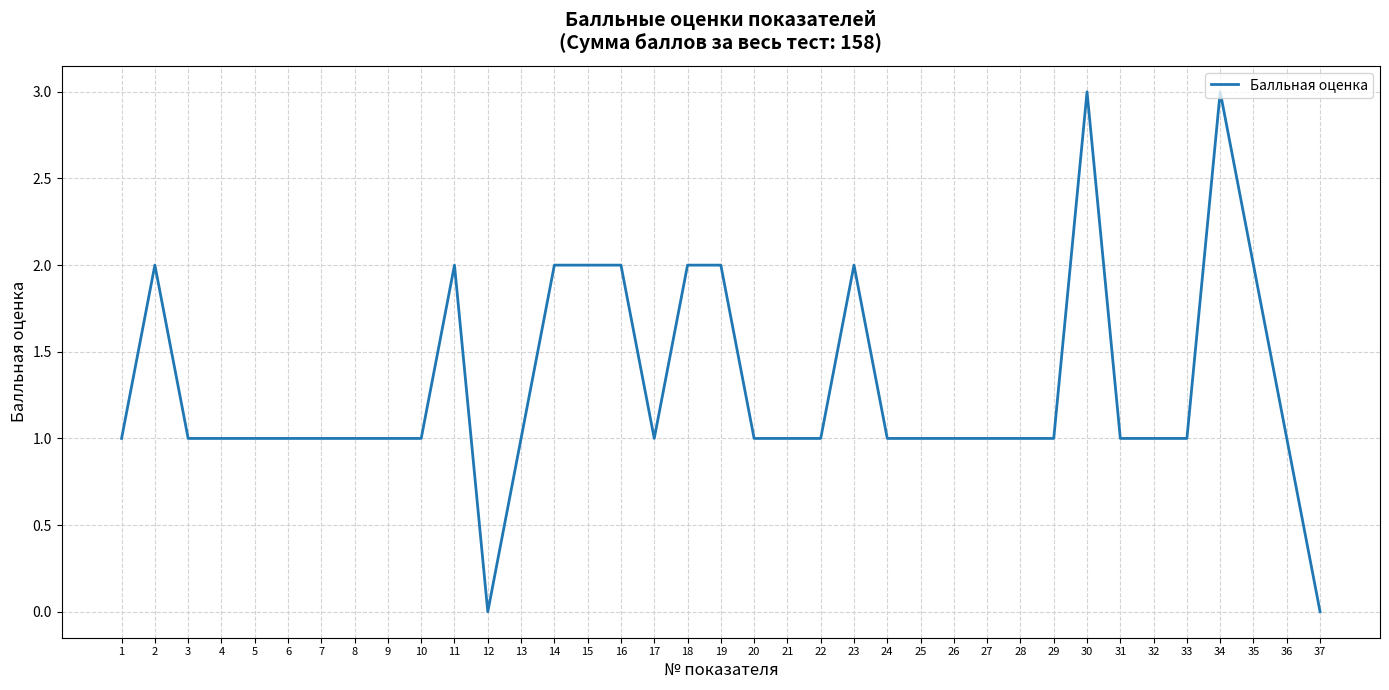

Approximately how many times larger is the value at 15 compared to 34?

0.7